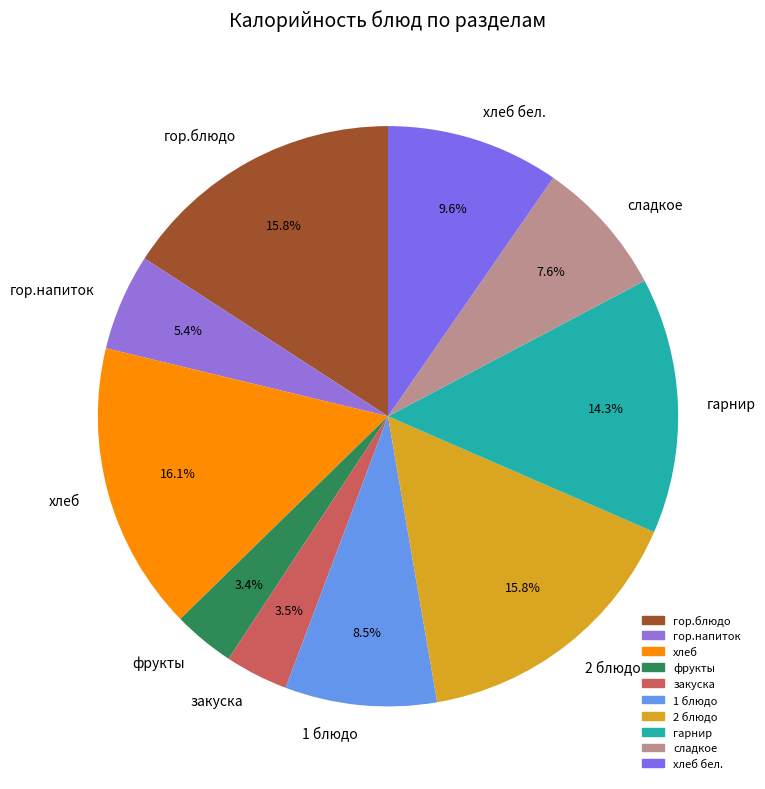

How many slices are in this pie chart?

10